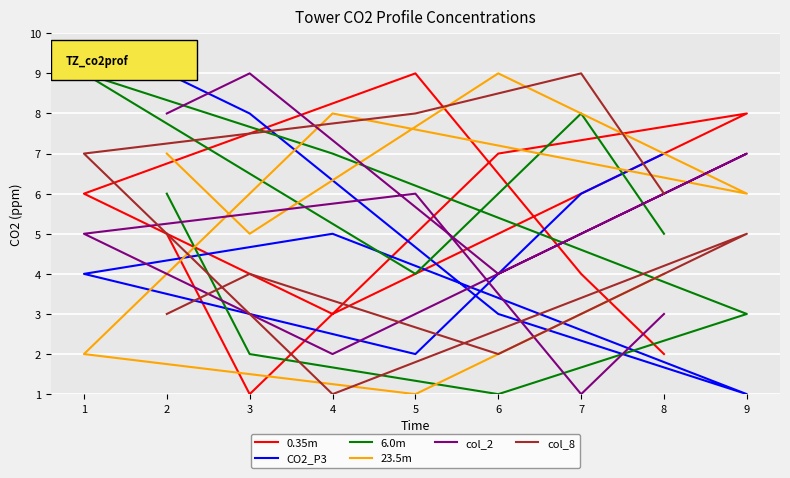

What is the average value of the col_8 series?

5